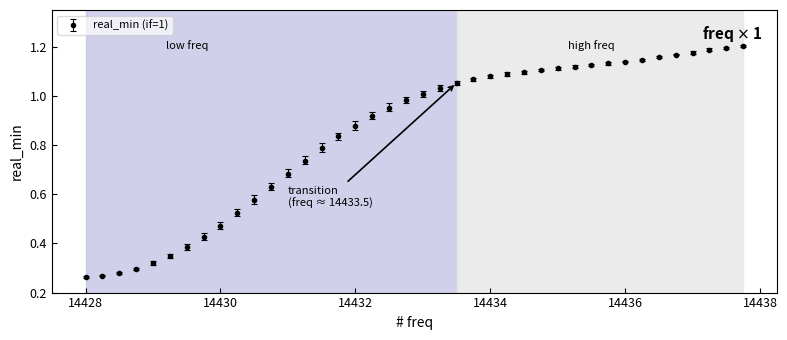

What is the sum of all values?

34.0